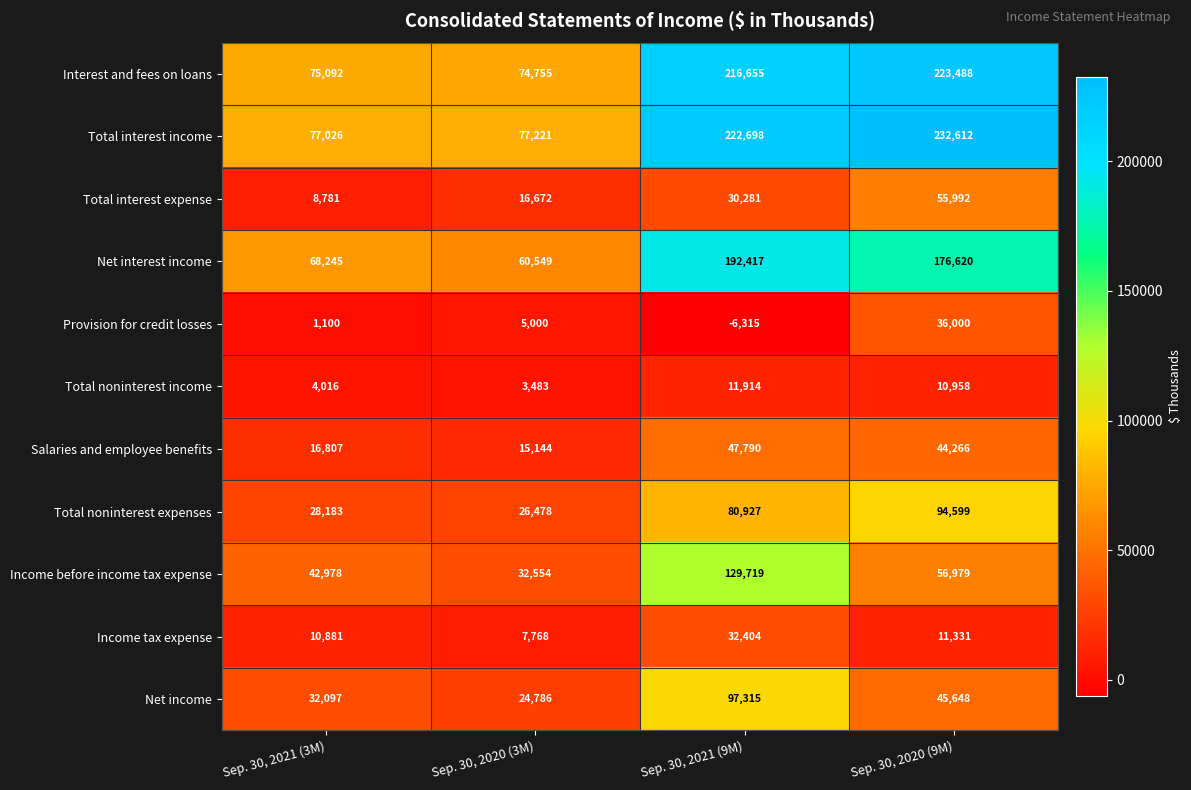

List the series in order of their peak value, lowest first.

Total noninterest income, Income tax expense, Provision for credit losses, Salaries and employee benefits, Total interest expense, Total noninterest expenses, Net income, Income before income tax expense, Net interest income, Interest and fees on loans, Total interest income